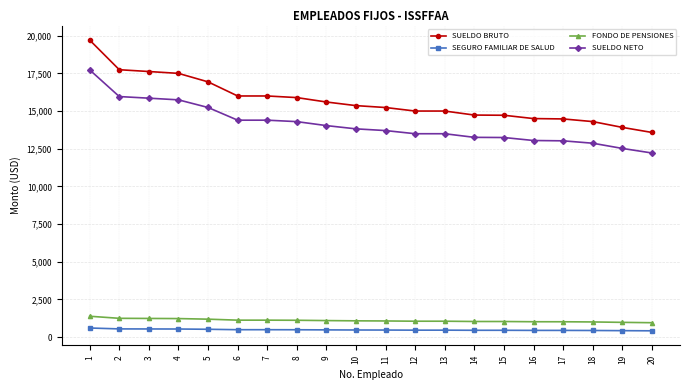

At which category is the sum across all series the highest?

1